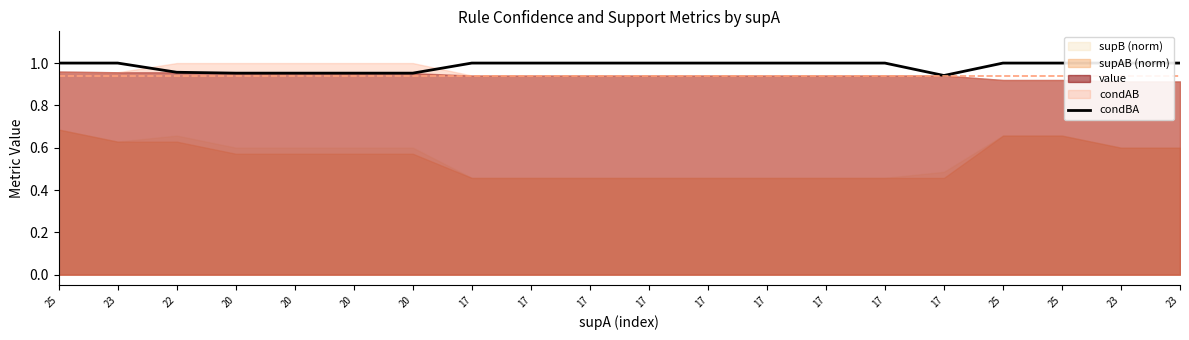

How many interior local valleys (lower than both neighbors) does the data have?

1